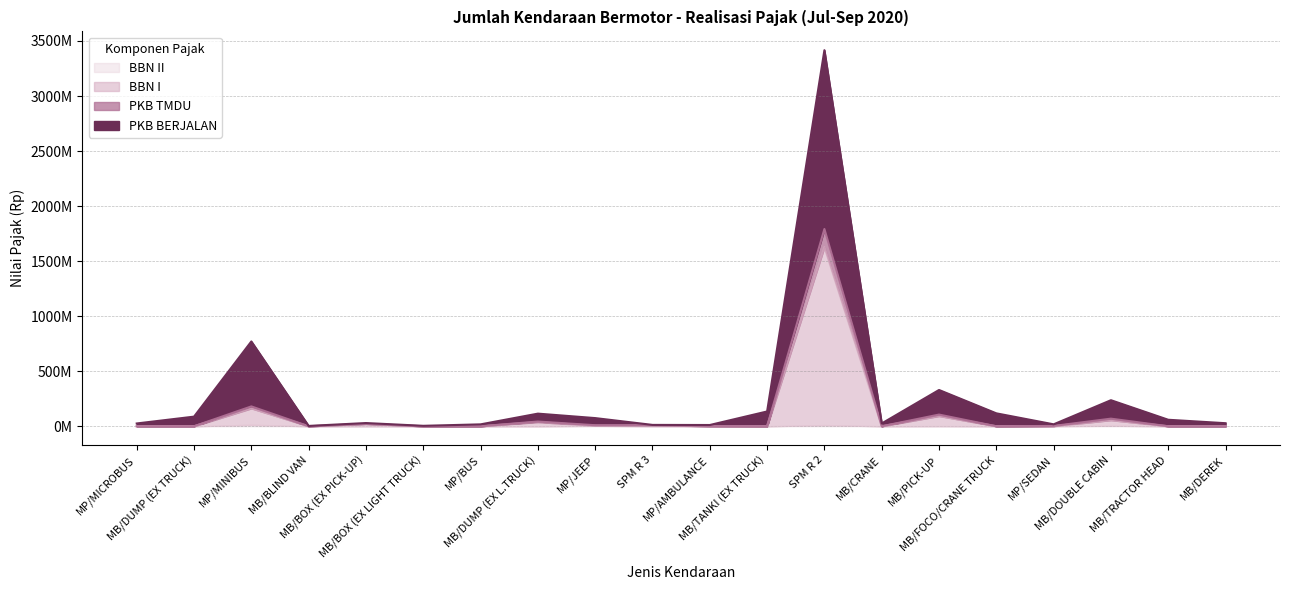

True or false: BBN I and PKB TMDU intersect in this chart.

False